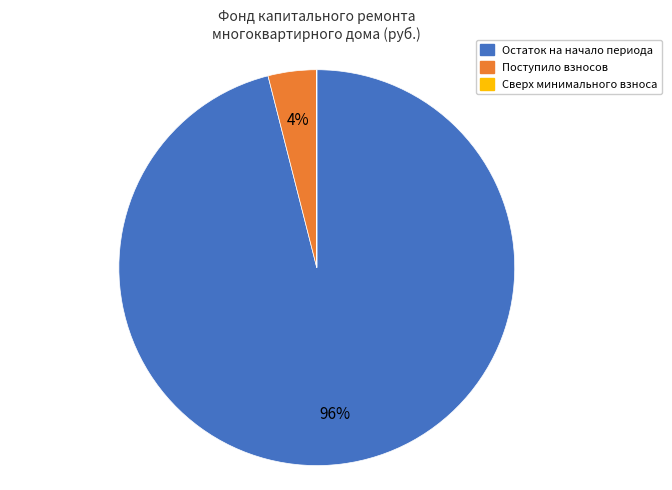

Is there a majority slice in this chart?

Yes